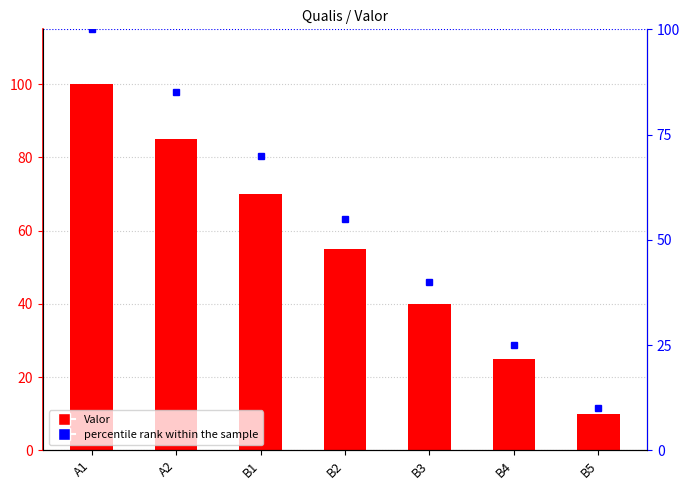

What is the label of the 3rd bar from the right?

B3